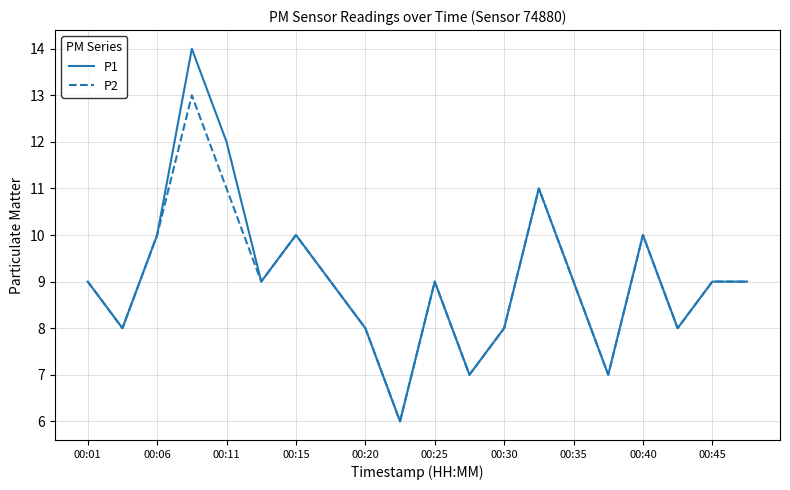

Which series has the largest range (max minus min)?

P1